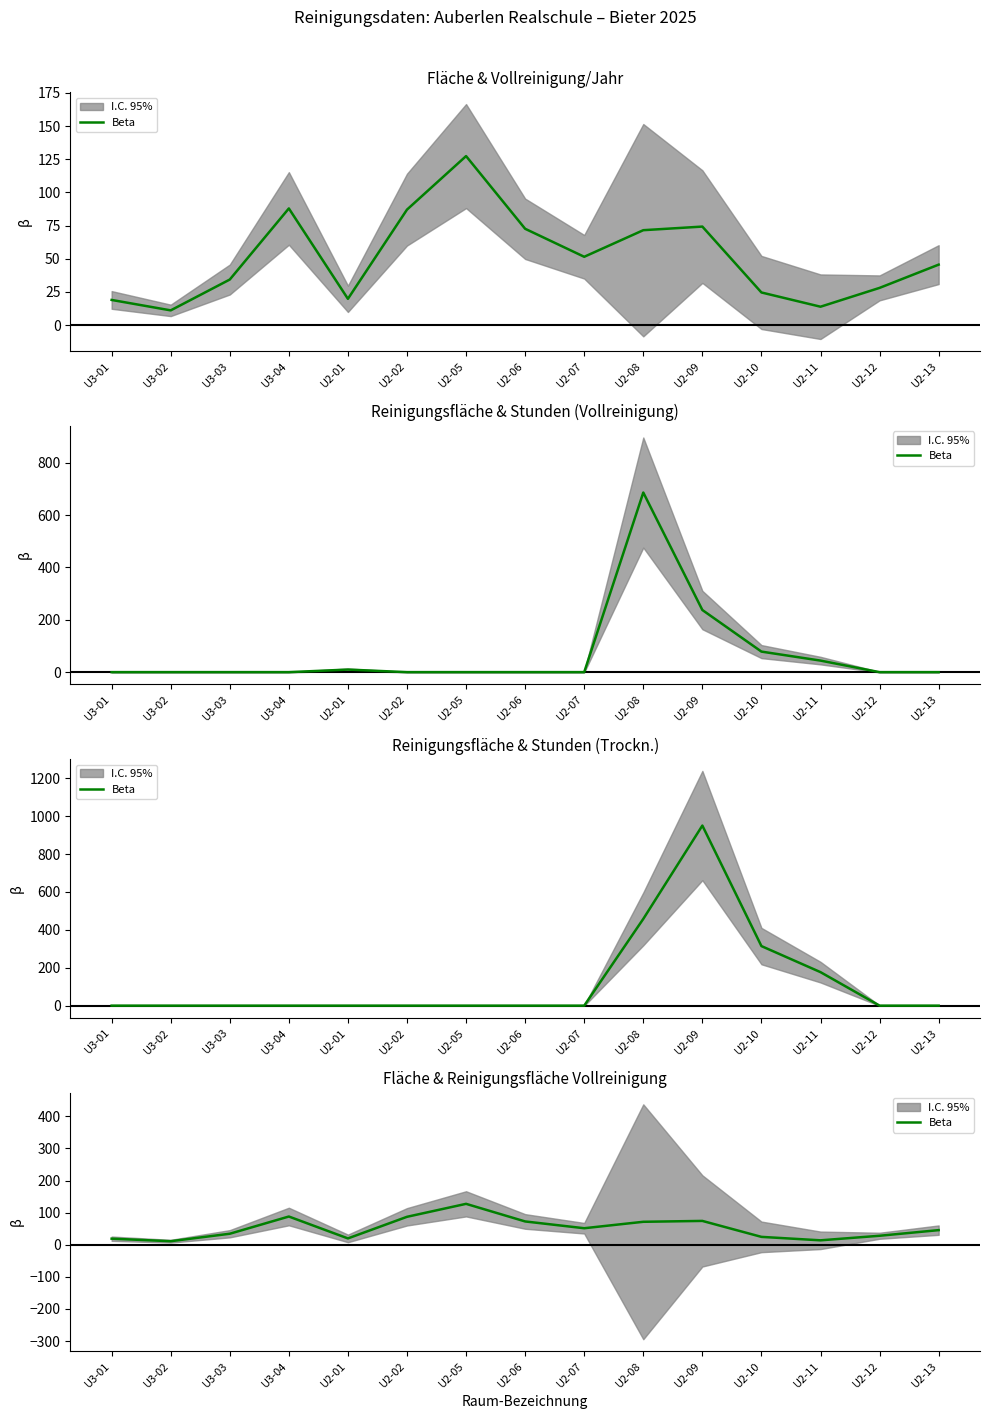

Rank the categories by value from highest to lowest.

U2-05, U3-04, U2-02, U2-09, U2-06, U2-08, U2-07, U2-13, U3-03, U2-12, U2-10, U2-01, U3-01, U2-11, U3-02